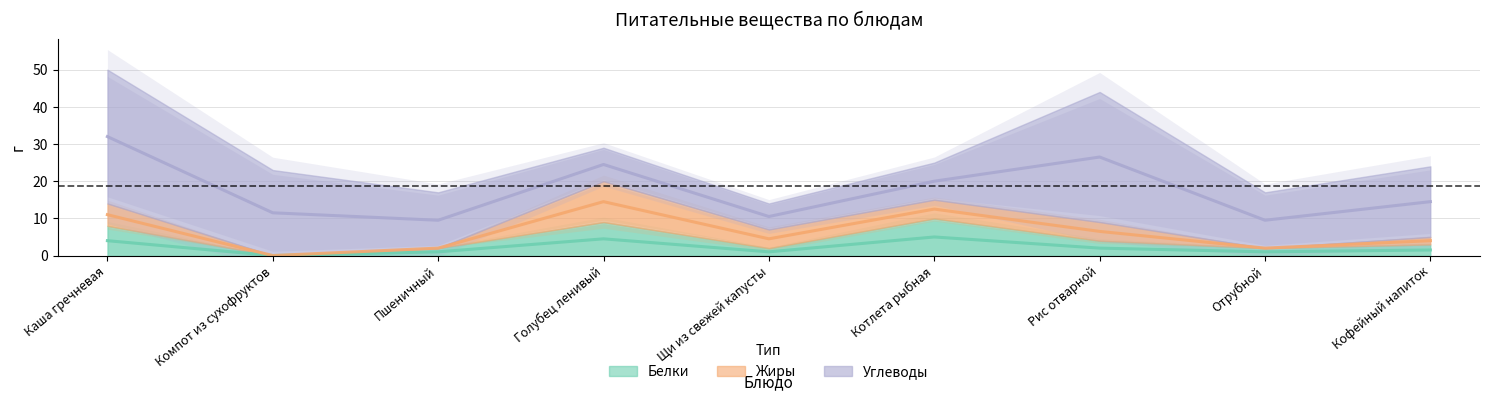

Which series changed the most between Каша гречневая and Голубец ленивый?

Углеводы